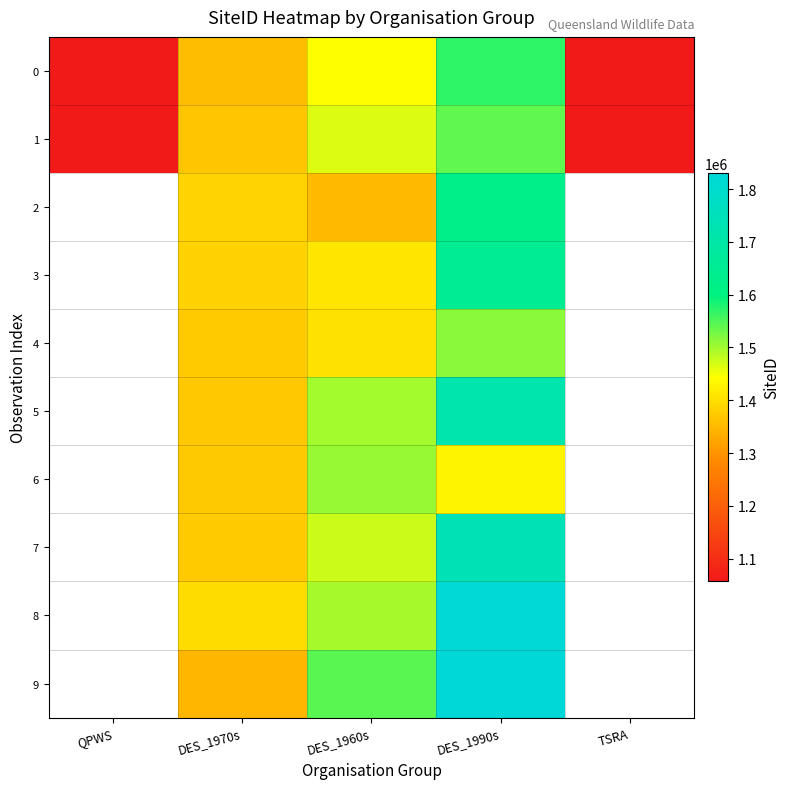

Count the 7 values in the range 1374775 to 1738637.

3